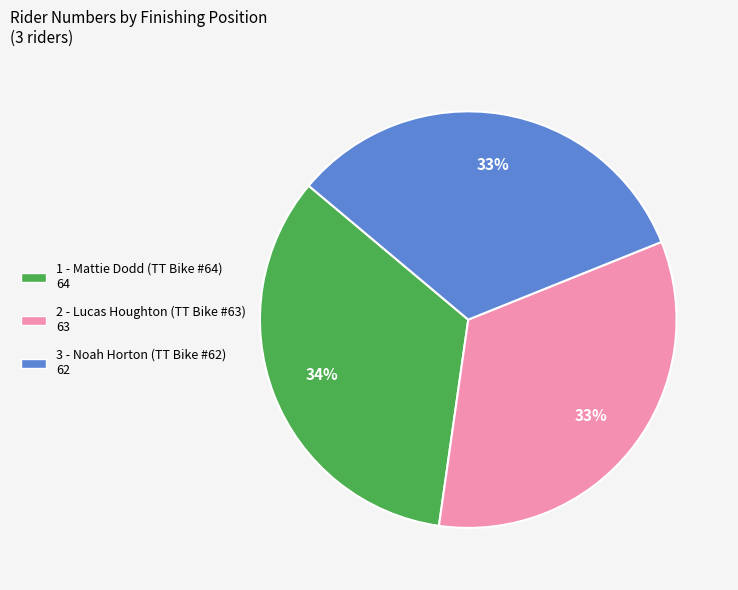

Is there a majority slice in this chart?

No